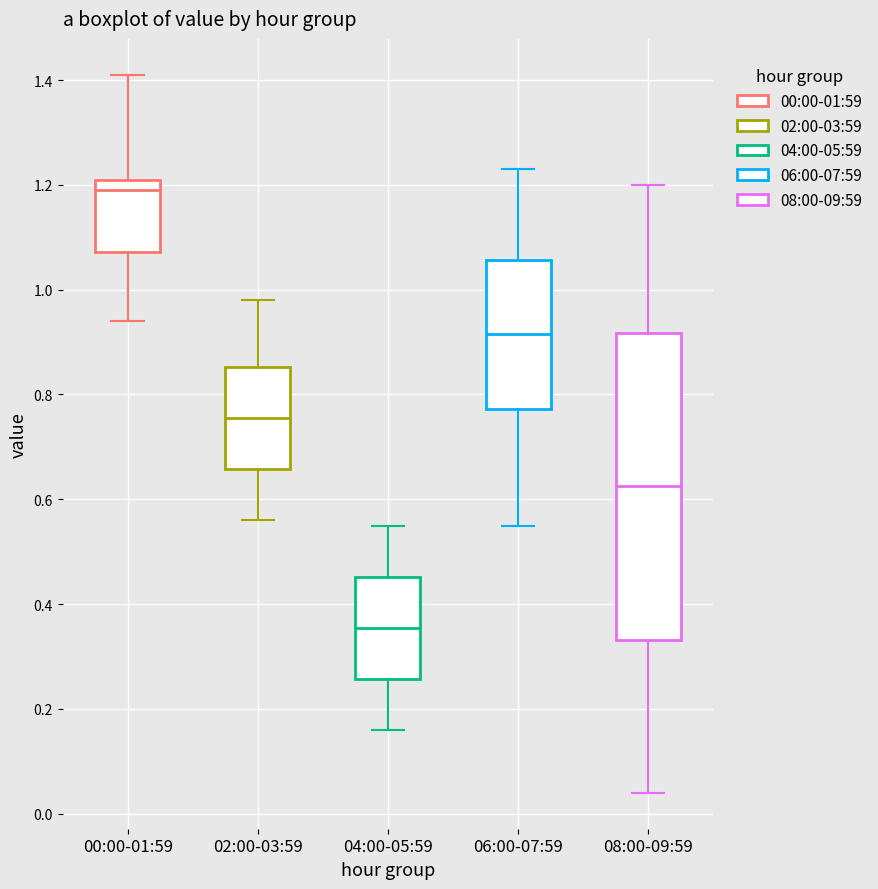

Comparing the boxes themselves (not the whiskers), which one is the tallest?

08:00-09:59